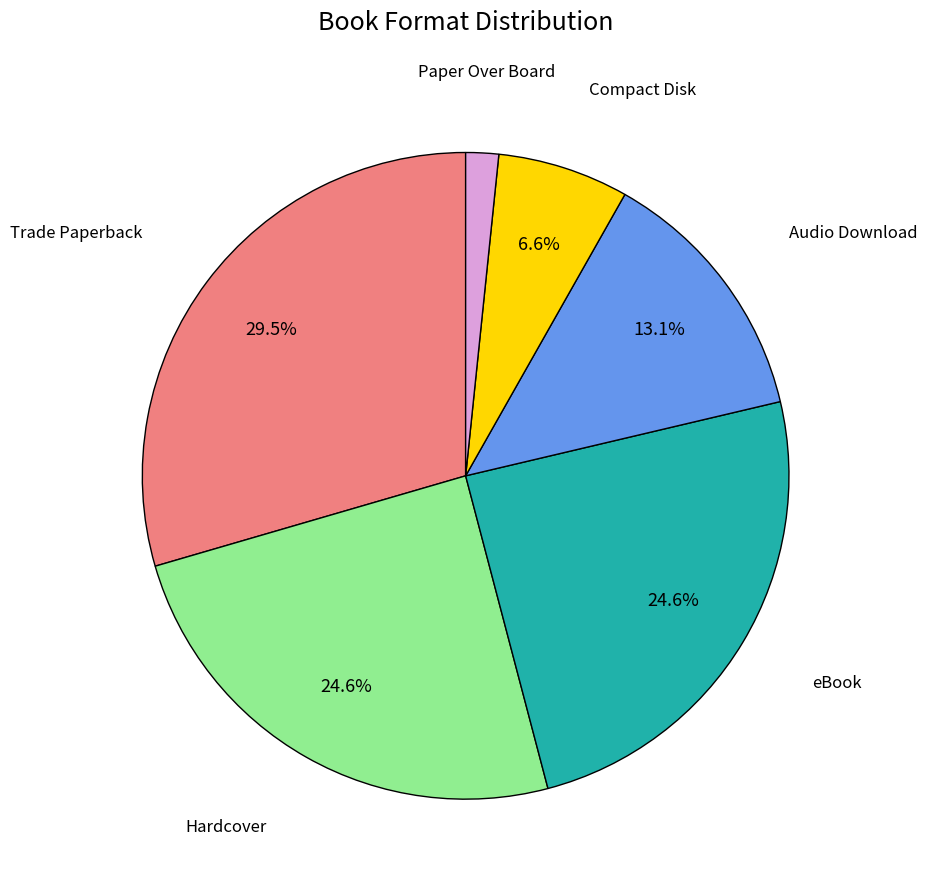

Do Hardcover and eBook together represent more than half of the pie?

No